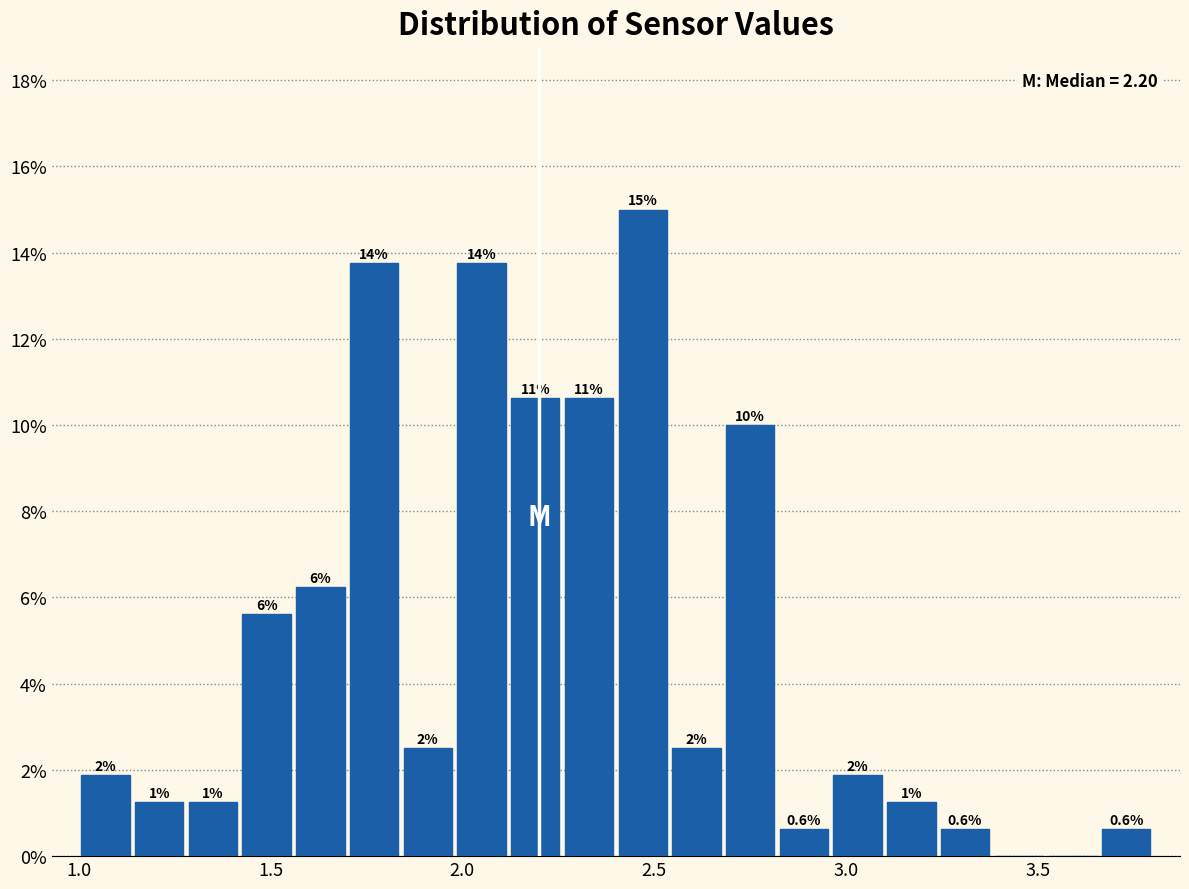

Read against the x-axis, roughly where is the centre of the tallest bar?

2.45